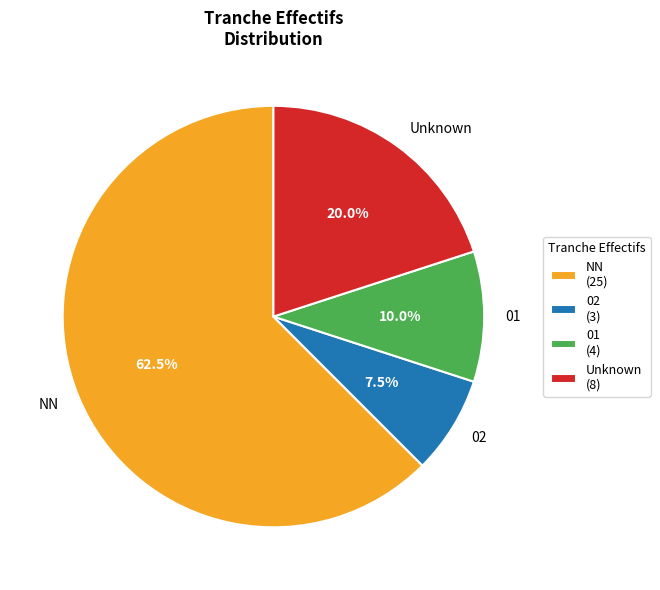

What is the total percentage of NN and 02?

70.0%